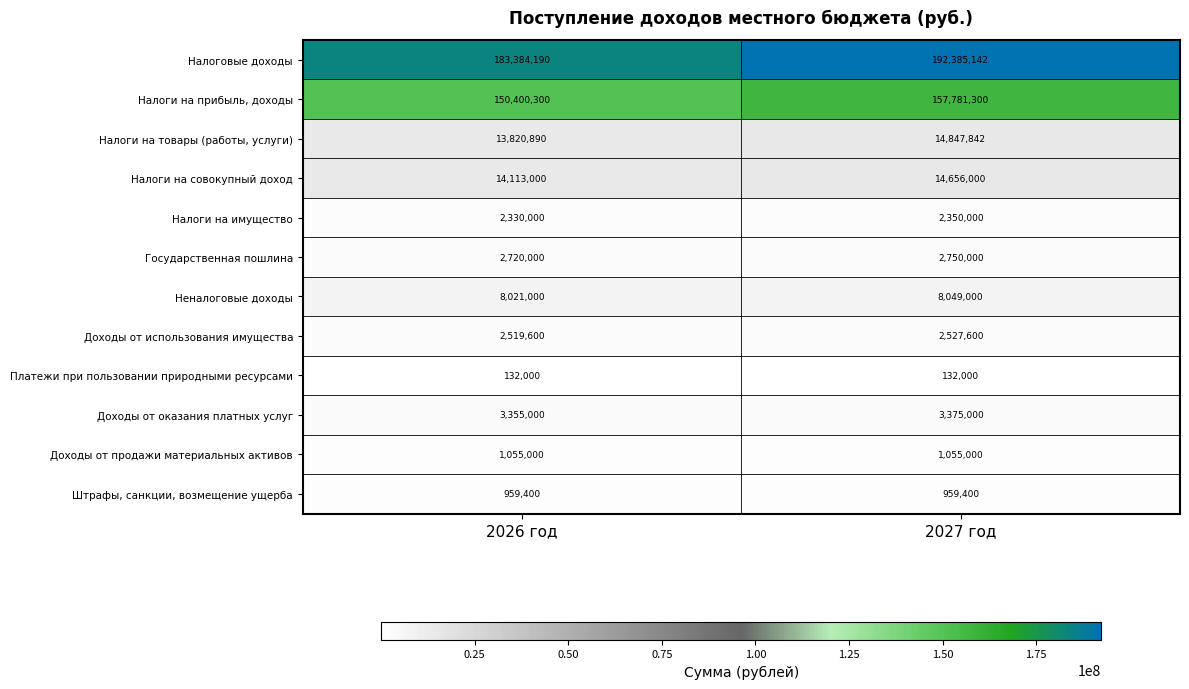

What is the highest value of the Платежи при пользовании природными ресурсами series?

132000